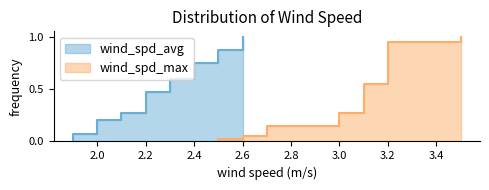

List the series in order of their peak value, lowest first.

wind_spd_avg, wind_spd_max